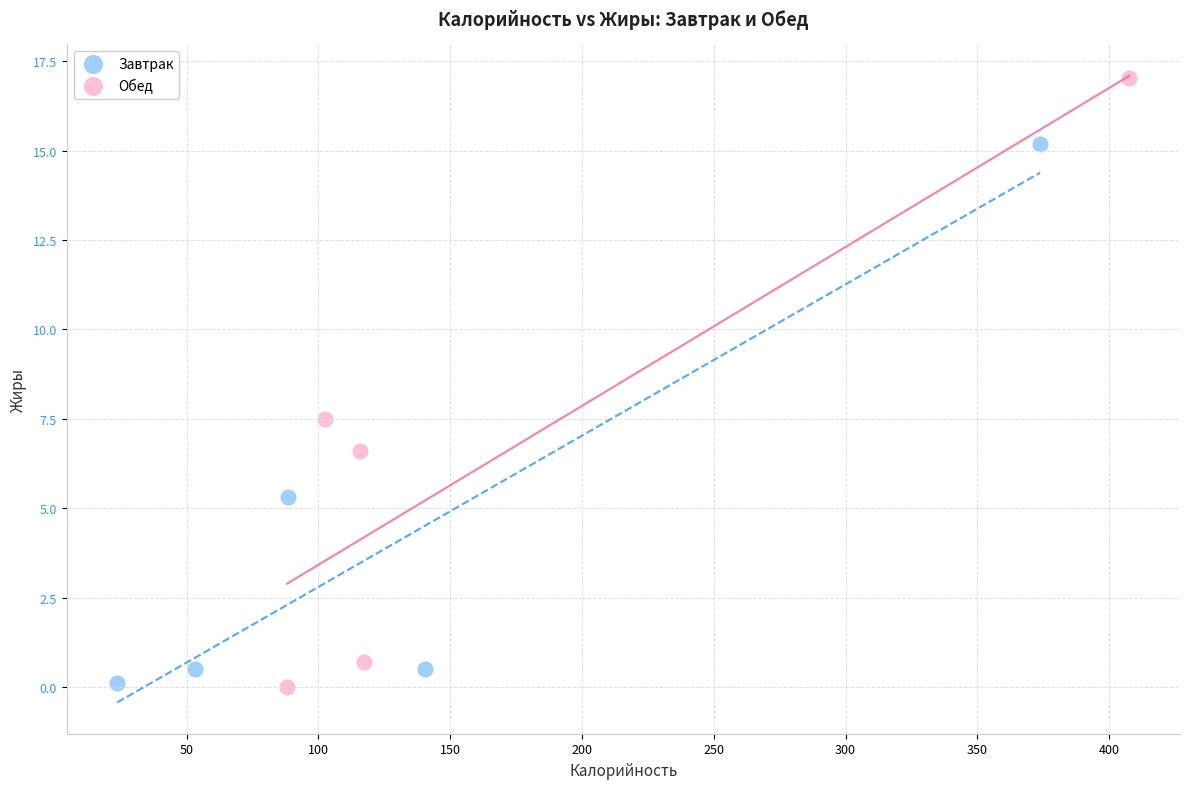

Which series contains the highest Y value?

Обед